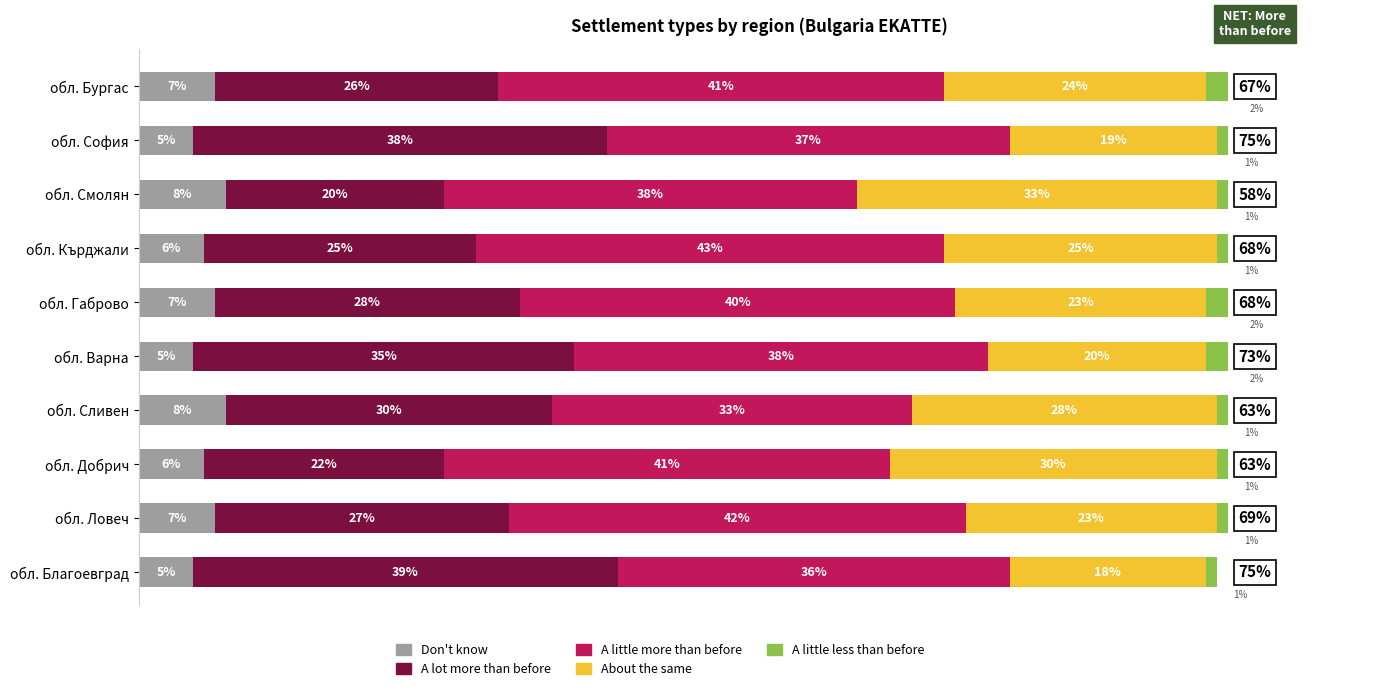

What position from the right is обл. Добрич?

8